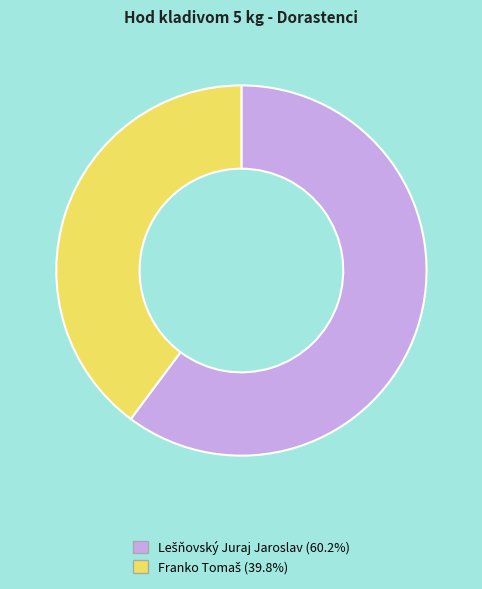

Is there a majority slice in this chart?

Yes